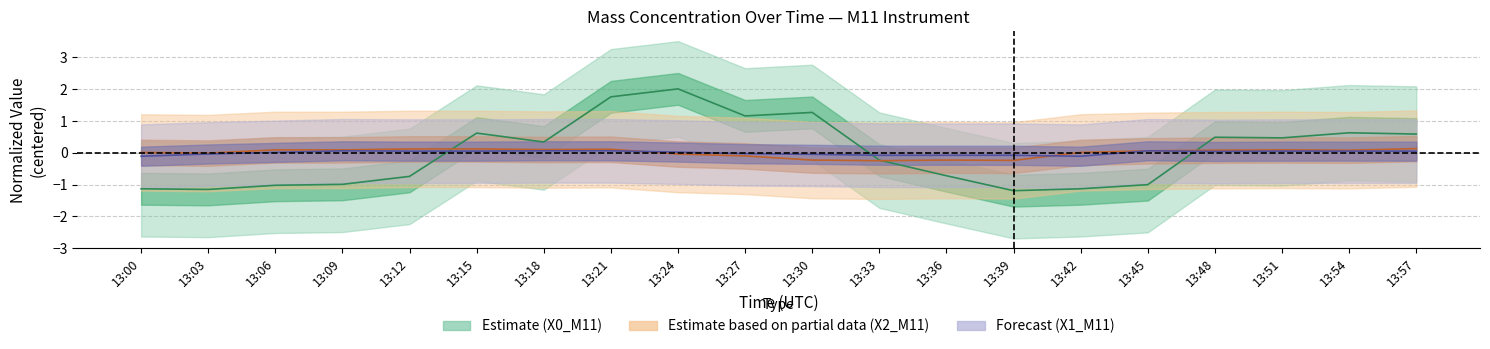

How many data points in X1_M11 are less than 0?

8